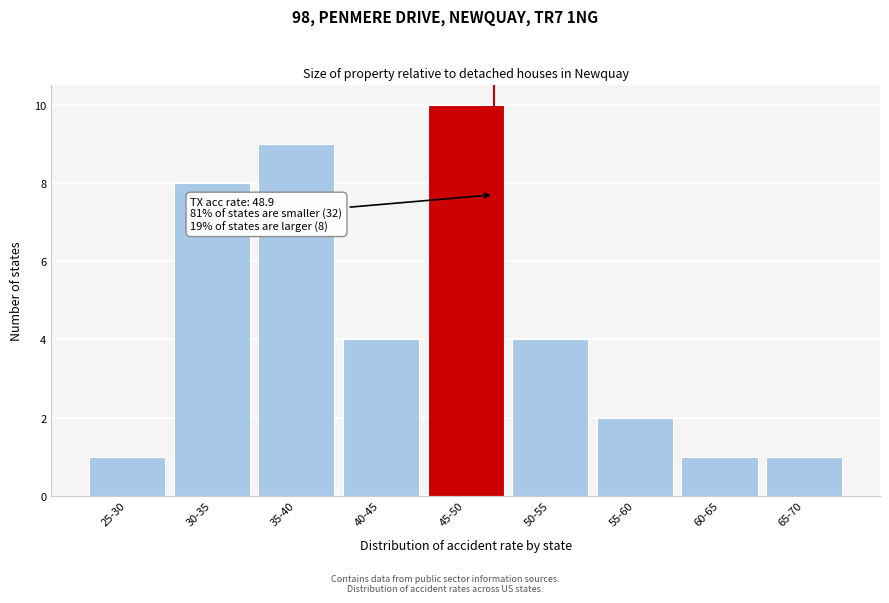

Reading left to right, what are all the values shown in this chart?

25-30=1	30-35=8	35-40=9	40-45=4	45-50=10	50-55=4	55-60=2	60-65=1	65-70=1